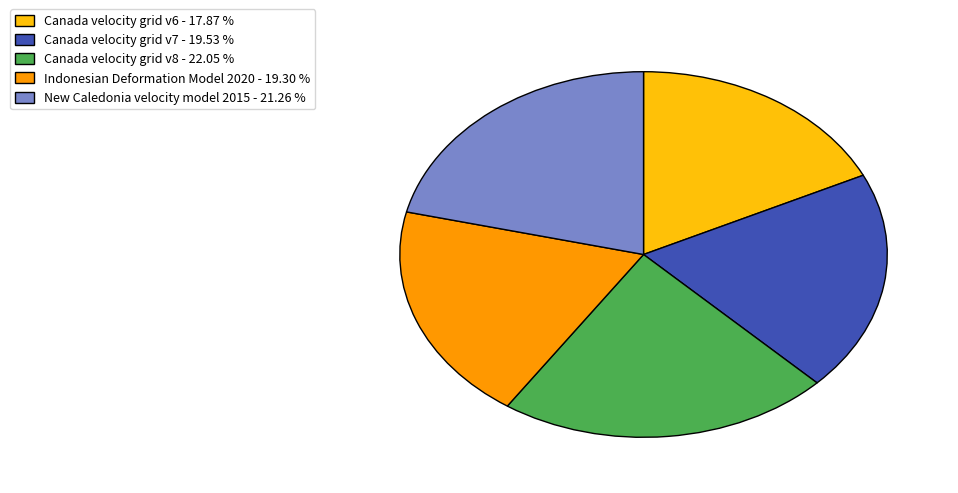

Combined, do Indonesian Deformation Model 2020 - 19.30 % and Canada velocity grid v8 - 22.05 % account for over 50%?

No